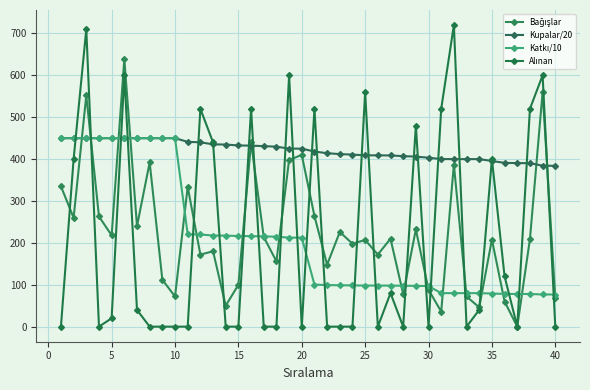

Count the number of categories in the chart.

40